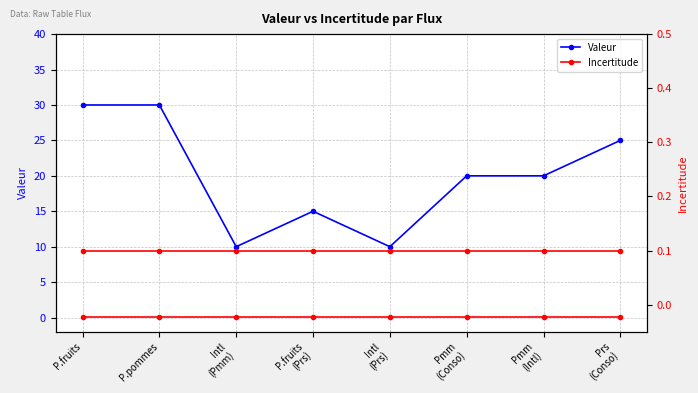

Which label corresponds to the largest value in the chart?

P.fruits